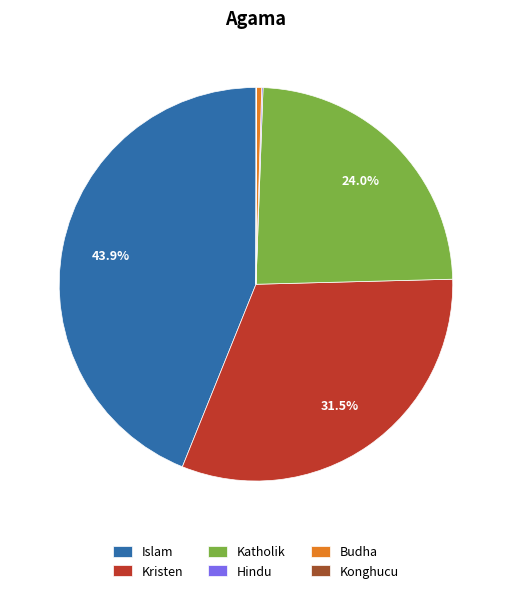

To the nearest percent, what is the average slice percentage?

17%